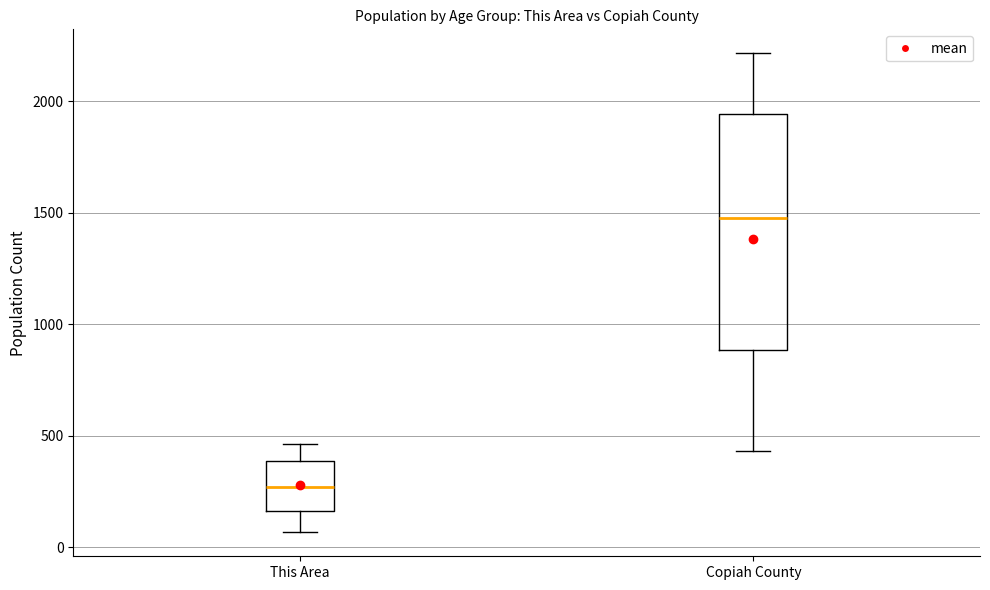

Reading left to right, transcribe this box plot: for each box, give where its median line is, the range the box spans, and where its two whiskers end, as read against the y-axis. The values are not printed on the chart, so give them approximately, as read against the axis.

This Area: median 250, box 150 to 400, whiskers 50 to 450
Copiah County: median 1500, box 900 to 1950, whiskers 450 to 2200